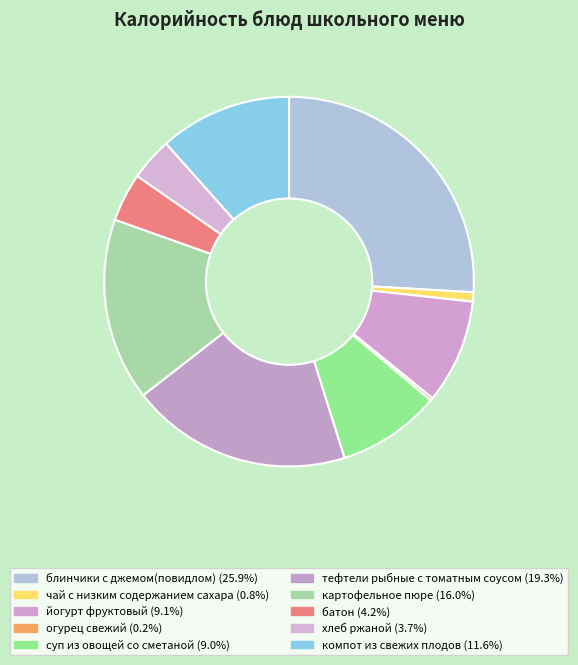

Is there any slice that represents more than half of the pie?

No